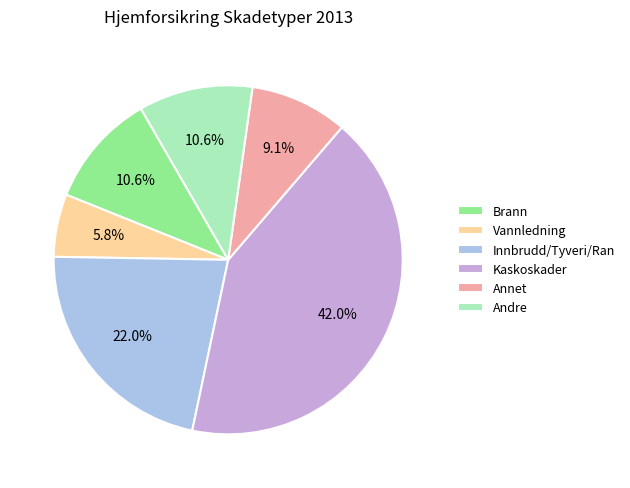

What percentage is the Brann slice, to the nearest percent?

11%